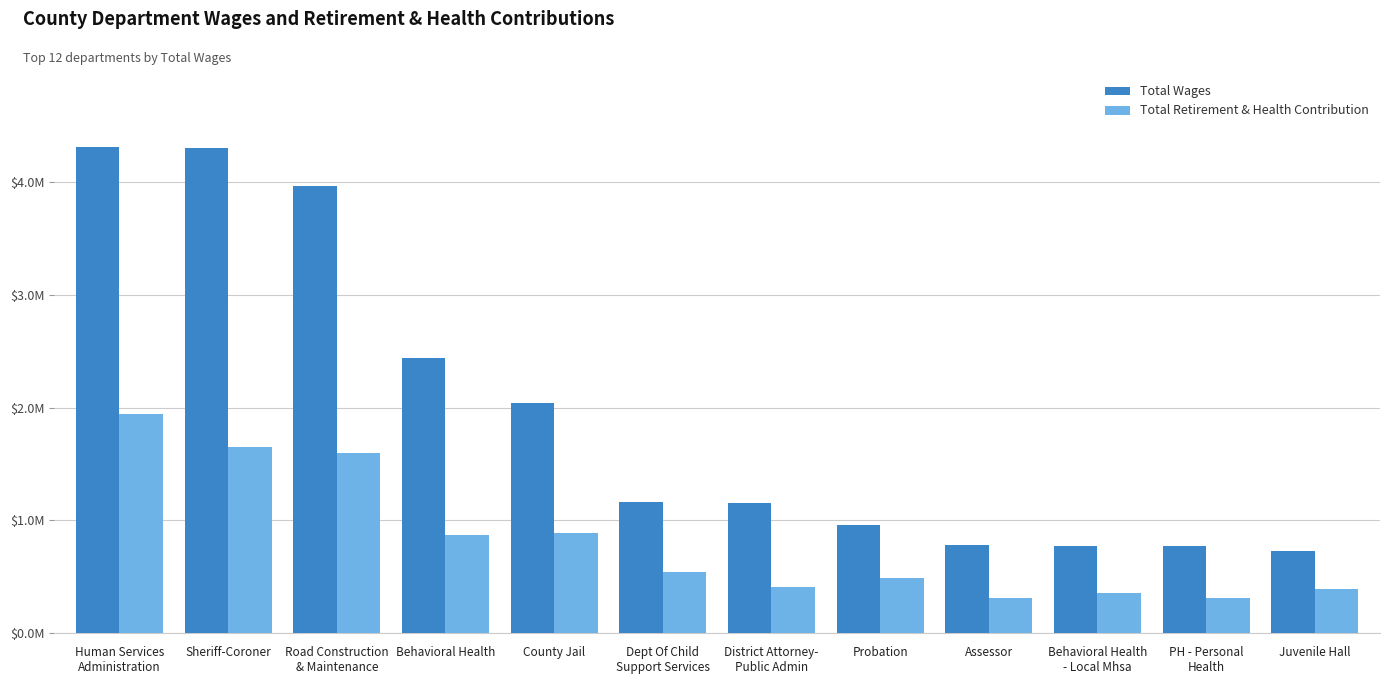

List the series in order of their peak value, highest first.

Total Wages, Total Retirement & Health Contribution